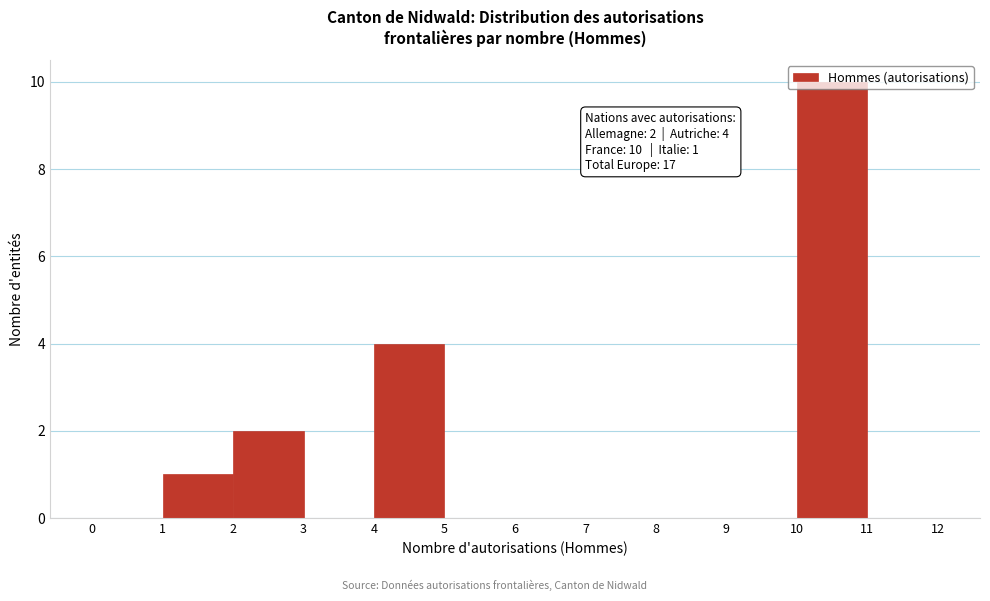

Over which range of the x-axis is the bar tallest?

10 to 11